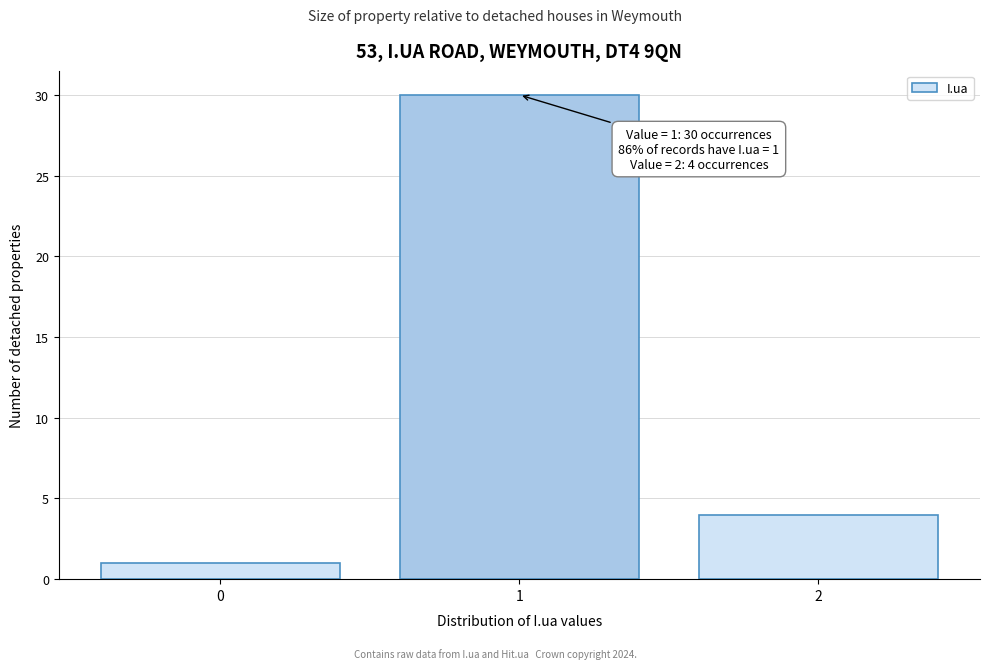

Reading left to right, what are all the values shown in this chart?

0=1	1=30	2=4